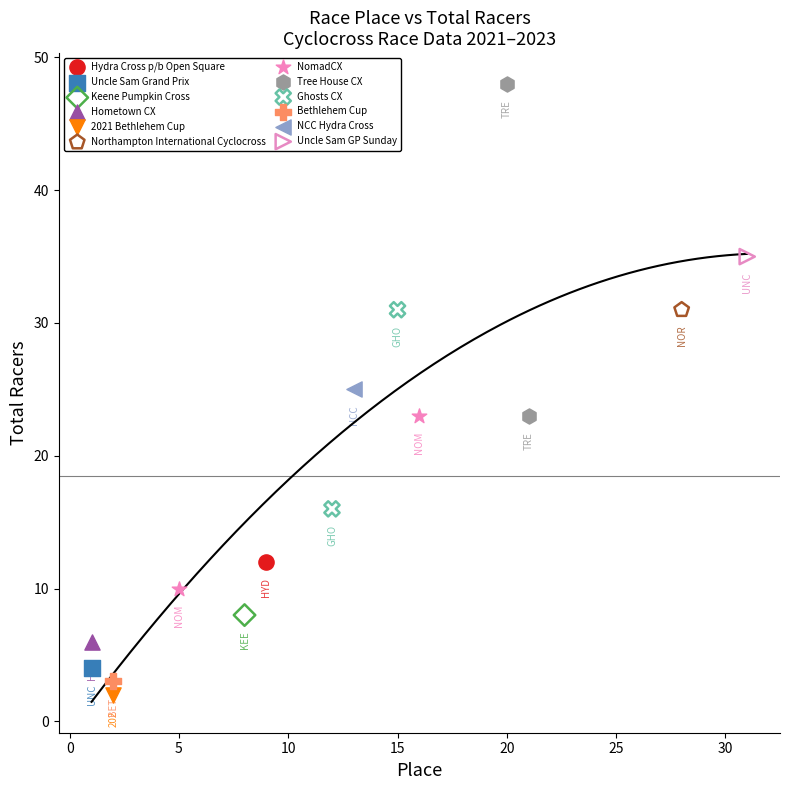

What are all the series names shown in the legend?

Hydra Cross p/b Open Square, Uncle Sam Grand Prix, Keene Pumpkin Cross, Hometown CX, 2021 Bethlehem Cup, Northampton International Cyclocross, NomadCX, Tree House CX, Ghosts CX, Bethlehem Cup, NCC Hydra Cross, Uncle Sam GP Sunday